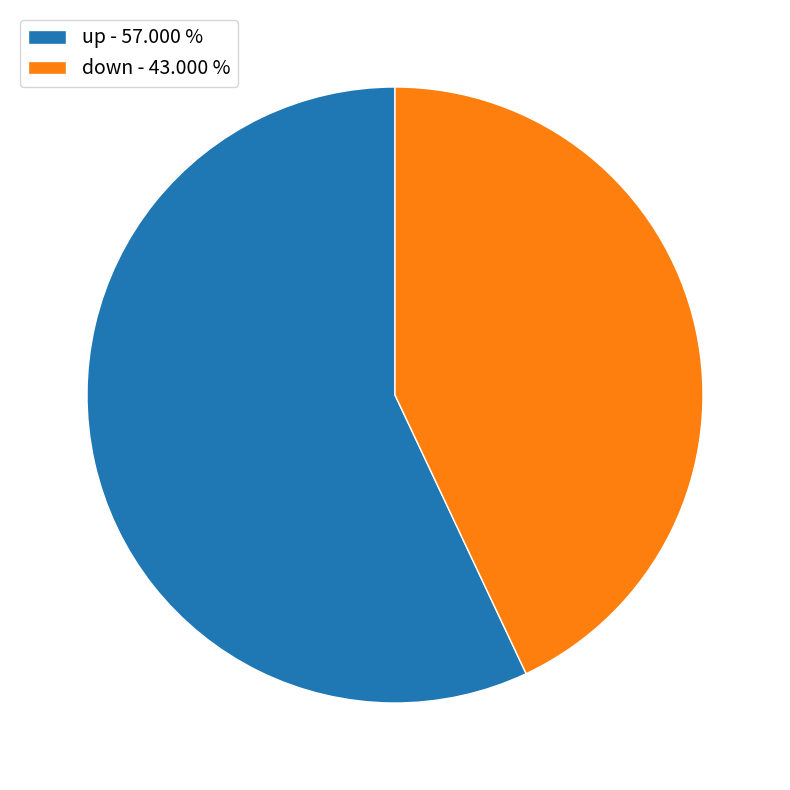

What is the majority slice?

up